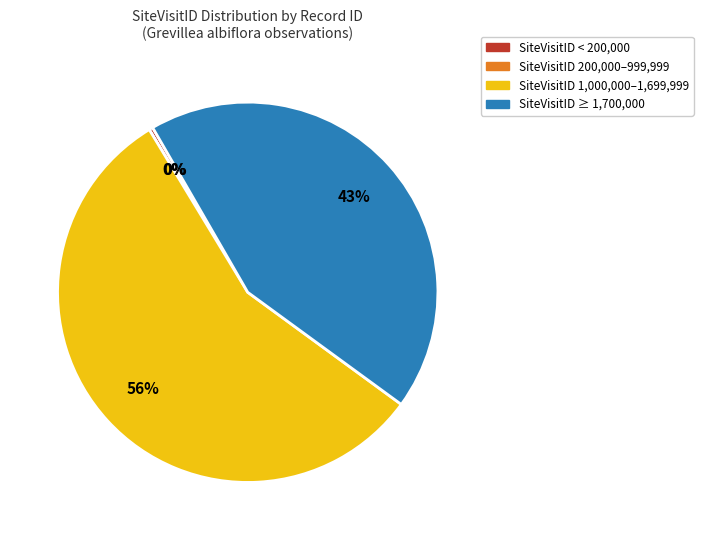

The 0 slice represents 0% of the pie. True or false?

True